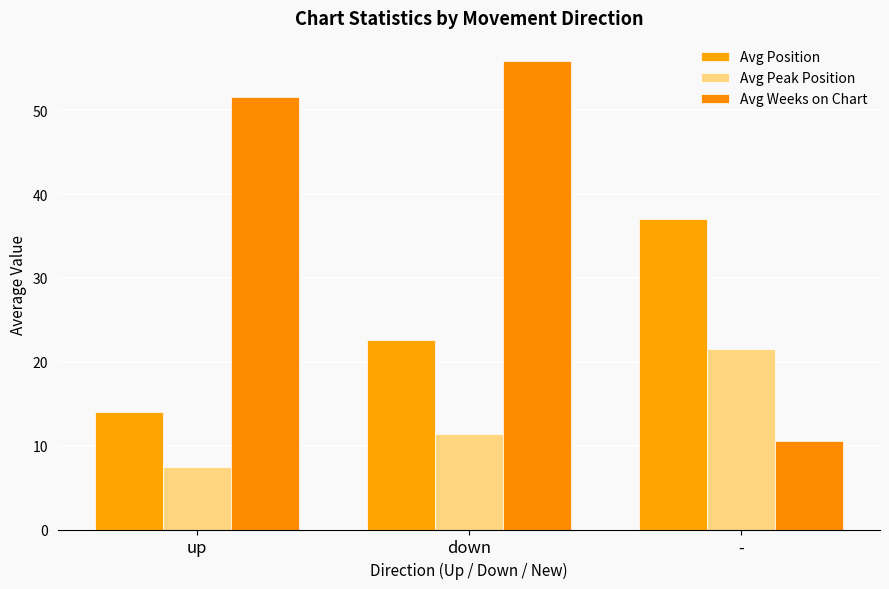

What is the difference between the Avg Position values at down and up?

8.6